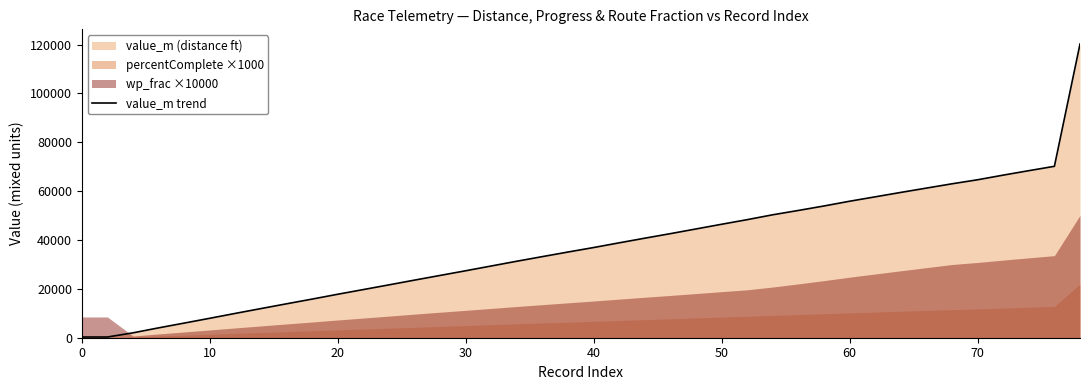

Reading left to right, transcribe all the data shown in this chart.

293.7	293.7	2000.4	4039.1	5988.6	7959.7	9964.9	11933.3	13888.9	15817.2	17797.5	19714.4	21637.5	23585.8	25501.5	27417.7	29371.3	31321.7	33214.2	35090.2	36925.5	38857.1	40755.4	42614.4	44533.2	46453.7	48342.4	50339.0	52110.3	53938.9	55881.4	57681.8	59488.4	61257.1	63016.5	64668.0	66565.9	68388.6	70174.4	120244.8